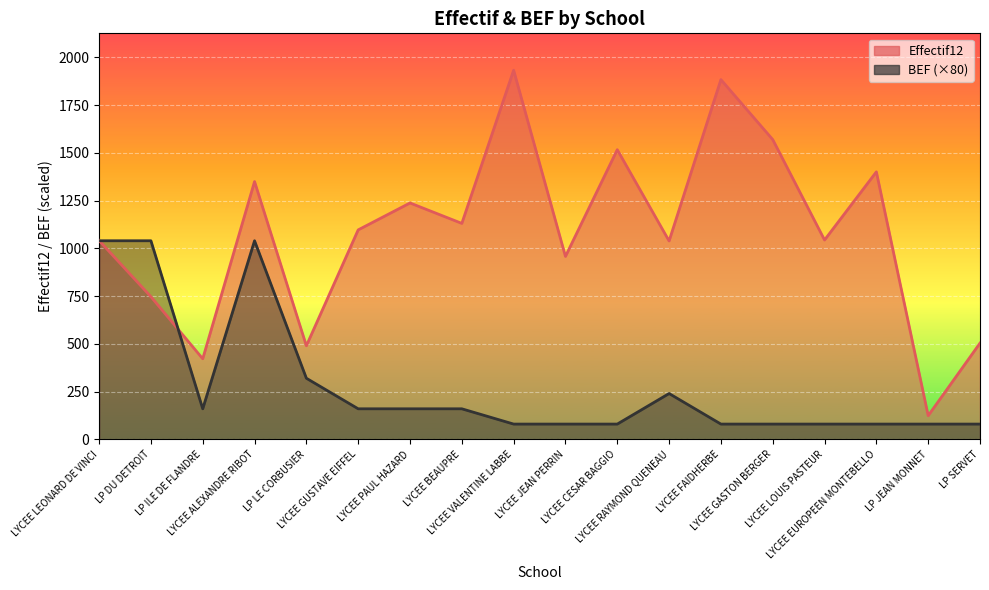

At which category is the sum across all series the highest?

LYCEE ALEXANDRE RIBOT